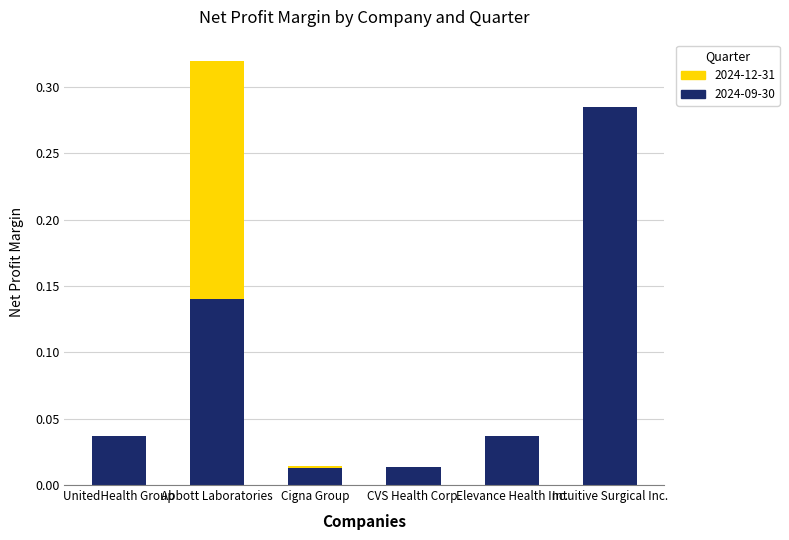

The value of 2024-09-30 at Elevance Health Inc. is 0.1. True or false?

False